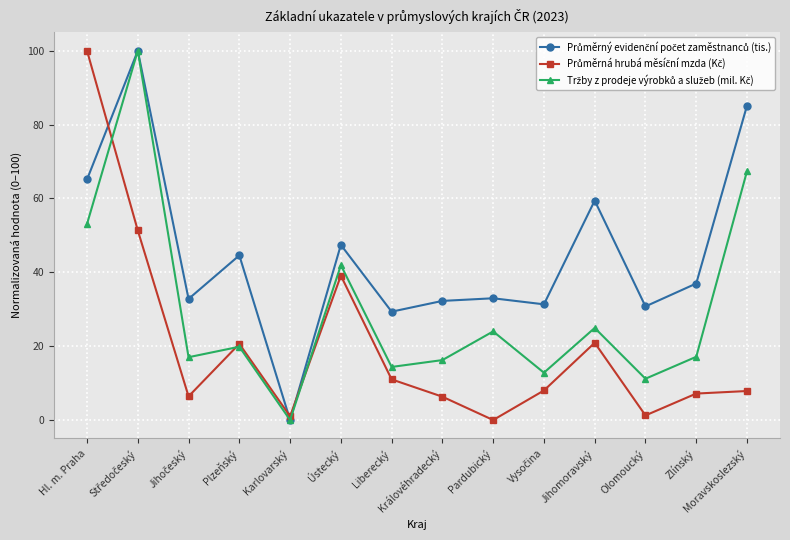

How many distinct data groups are displayed?

3